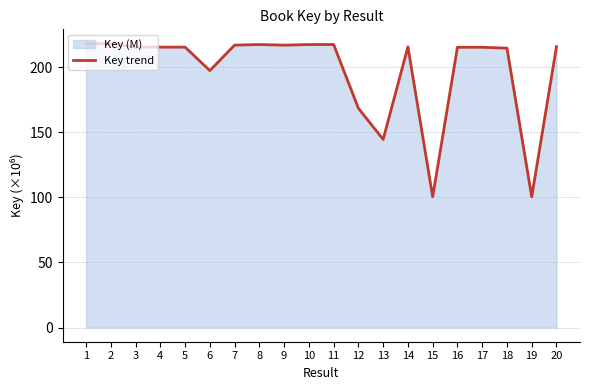

The chart shows a value of 215.4 at 4. True or false?

True